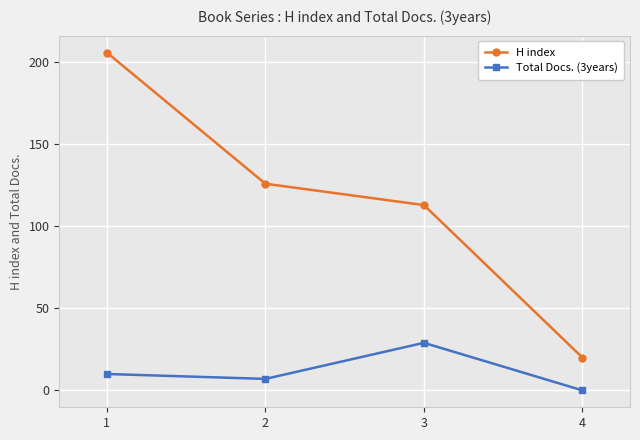

Reading left to right, what are all the values shown in this chart?

H index: 206	126	113	20
Total Docs. (3years): 10	7	29	0